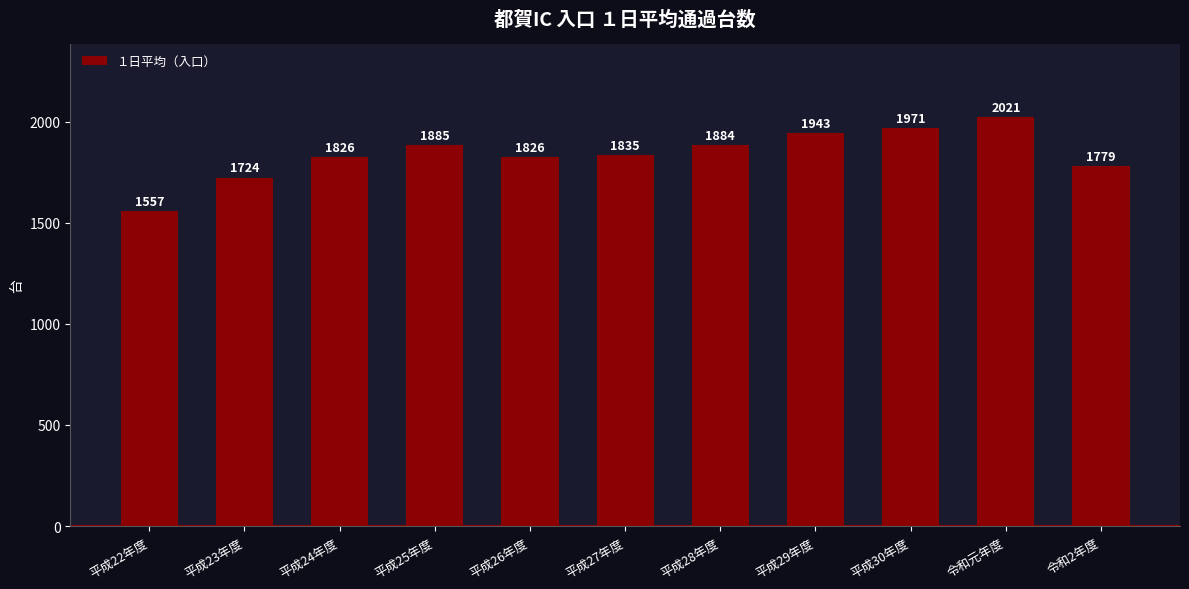

Which has a higher value, 平成22年度 or 平成26年度?

平成26年度